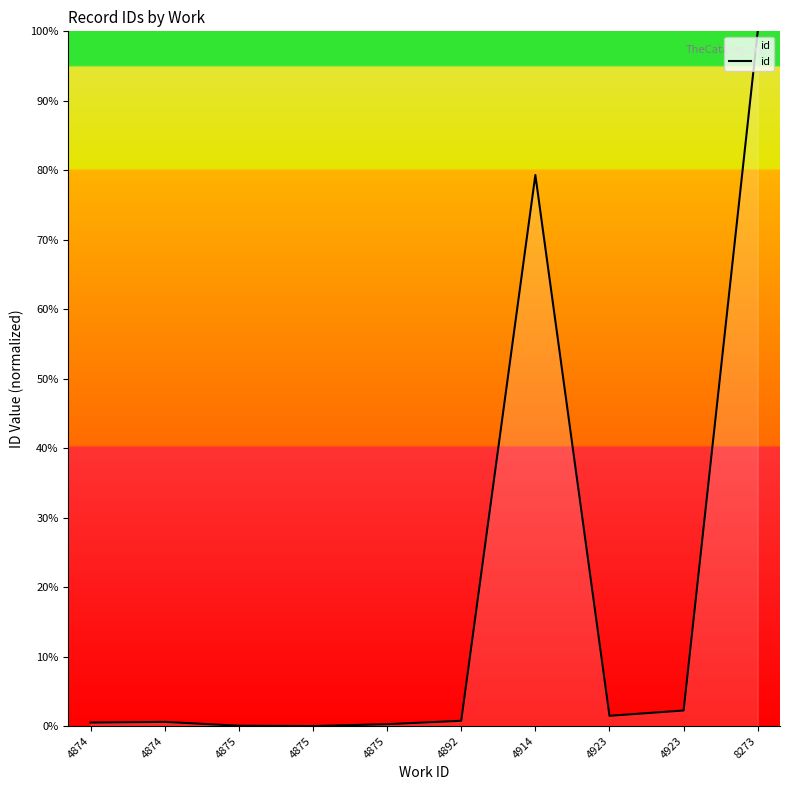

How many lines are shown in the chart?

1